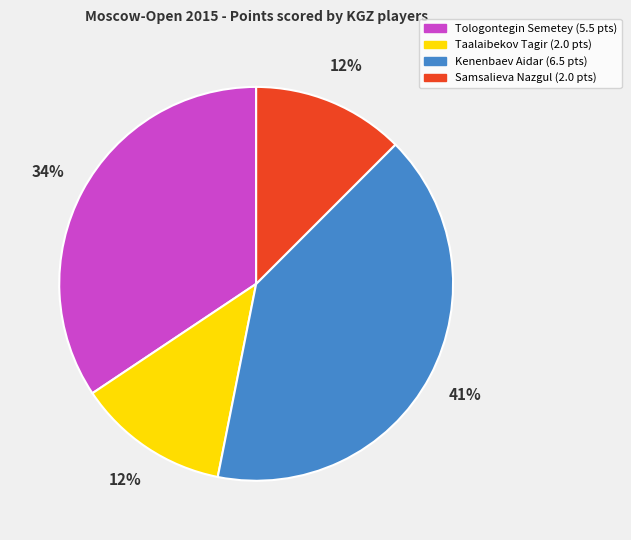

Which category has the biggest portion of the pie?

Kenenbaev Aidar